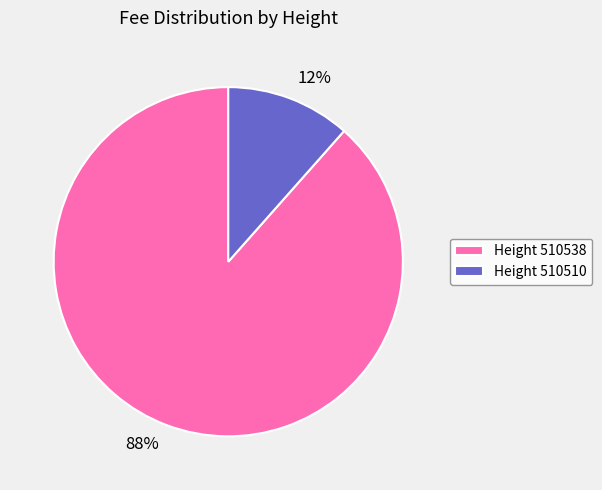

Is 12% the majority of the pie?

No